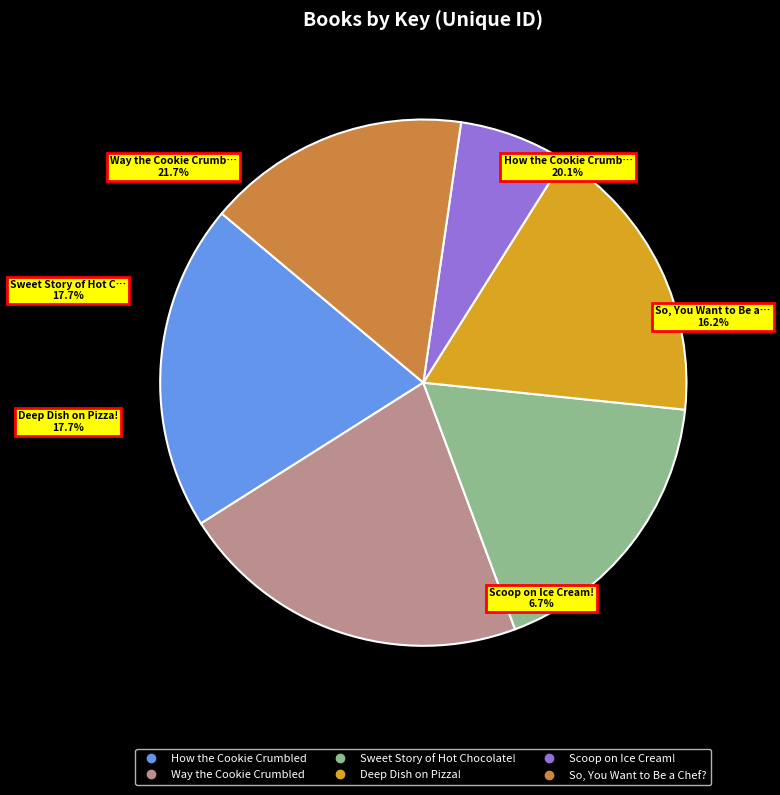

To the nearest percent, what is the difference between the Scoop on Ice Cream! and Deep Dish on Pizza! slice percentages?

11%